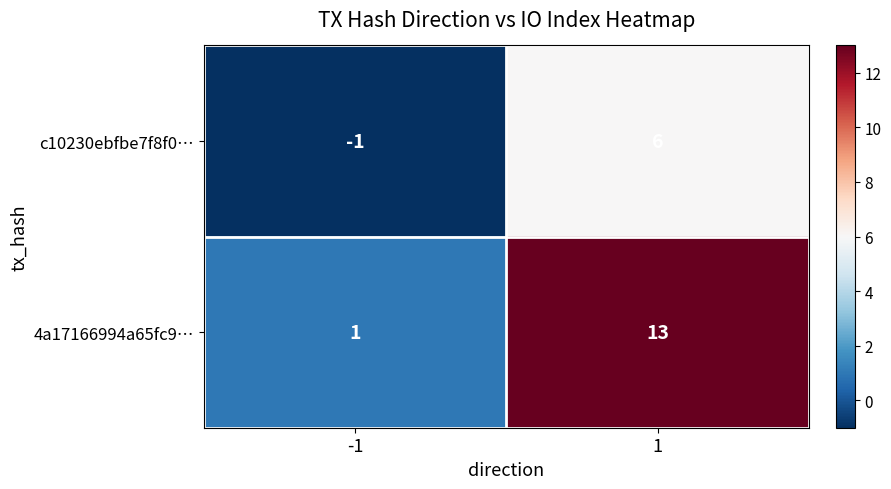

What is the difference between the c10230ebfbe7f8f0… values at -1 and 1?

7